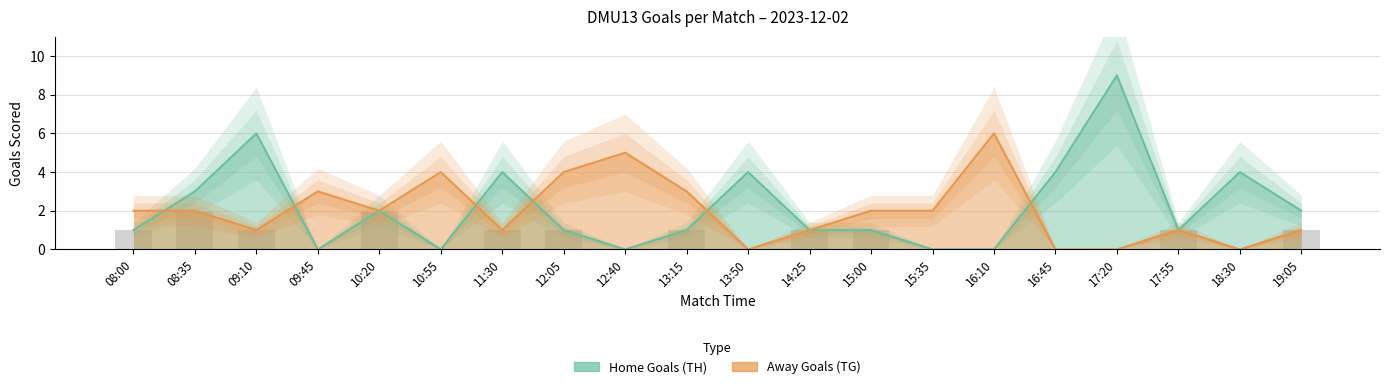

Is the value of Away Goals (TG) at 12:05 greater than the value of Home Goals (TH) at 12:40?

Yes